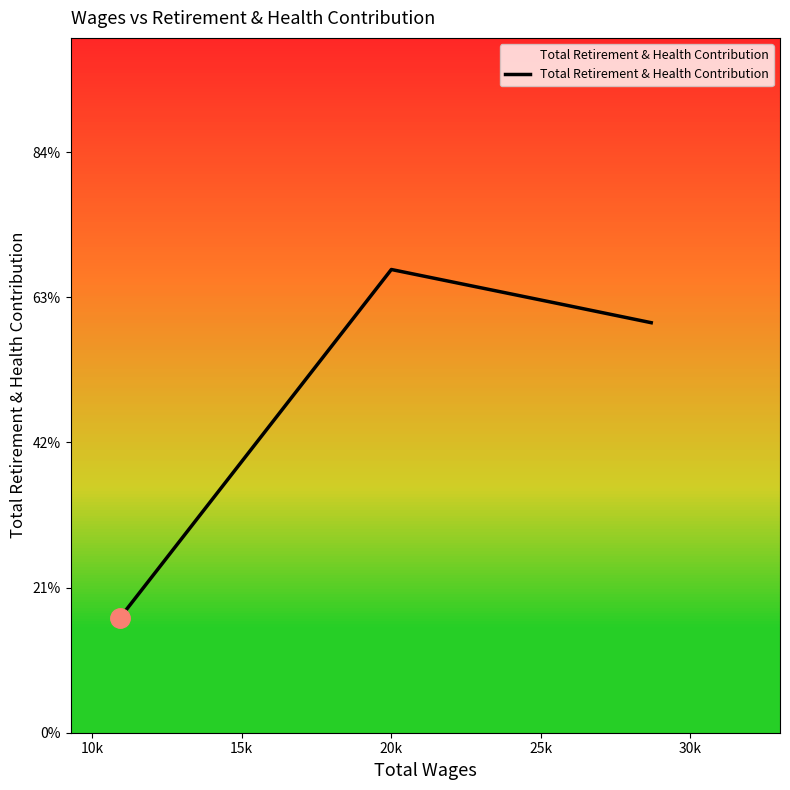

Is this an area chart (filled region under the line)?

Yes